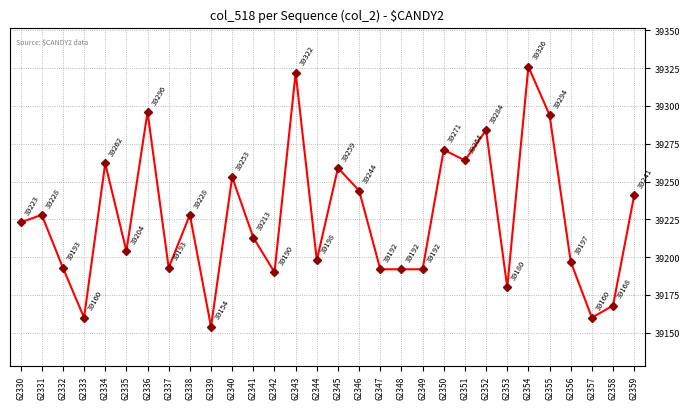

What is the value of the 22nd point from the left?

39264